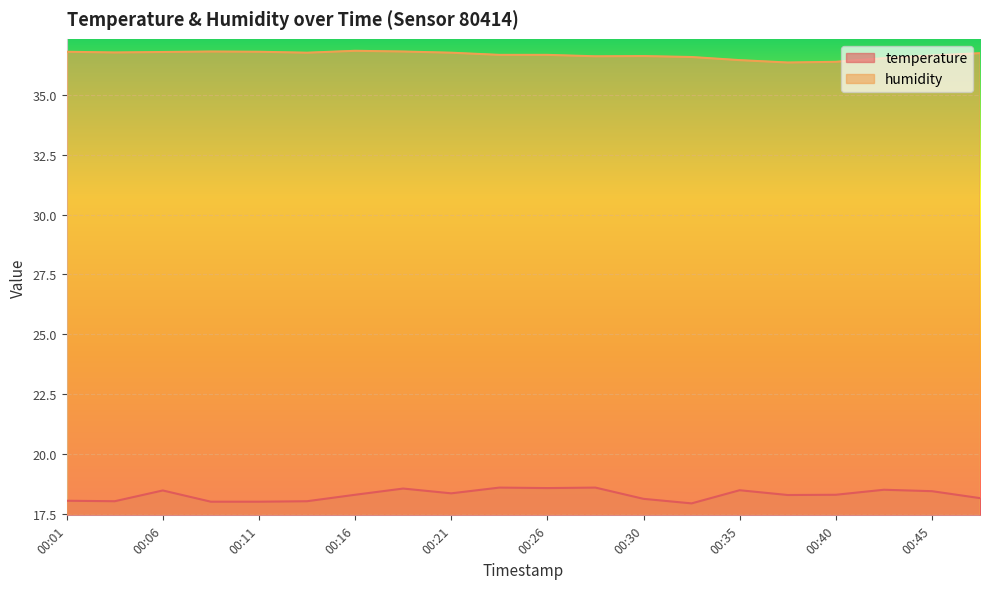

True or false: humidity and temperature intersect in this chart.

False